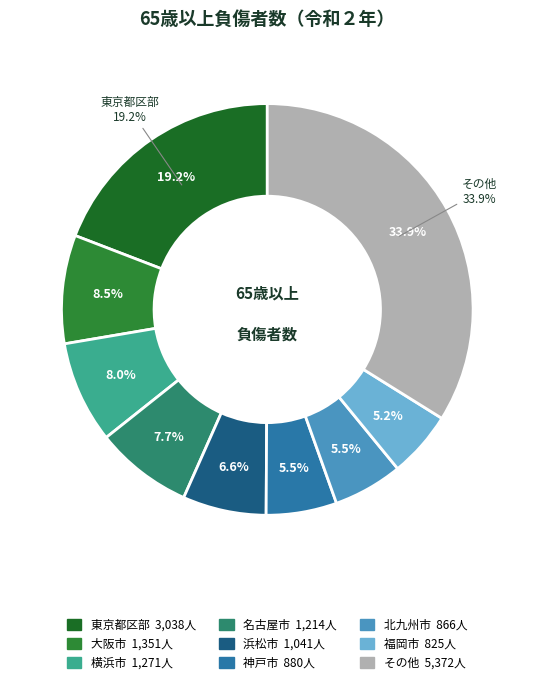

Does any single category account for the majority?

No